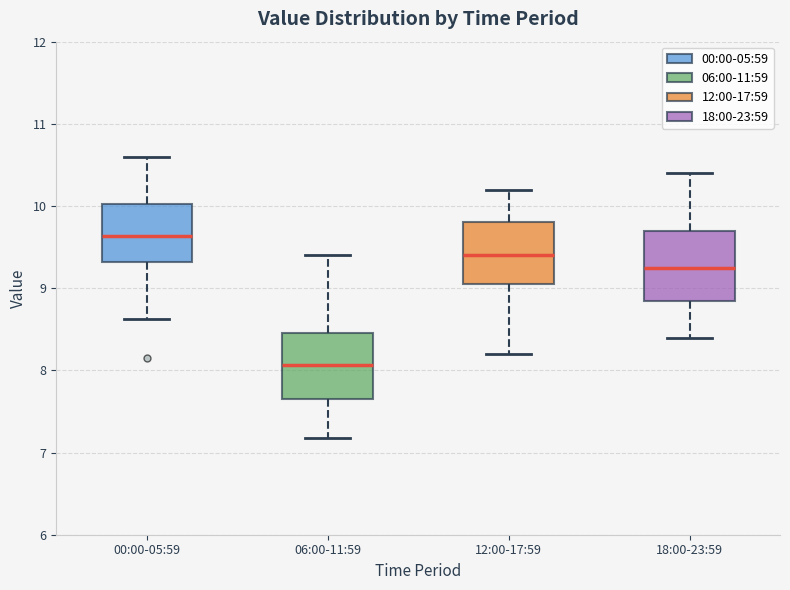

Reading left to right, transcribe this box plot: for each box, give where its median line is, the range the box spans, and where its two whiskers end, as read against the y-axis. The values are not printed on the chart, so give them approximately, as read against the axis.

00:00-05:59: median 9.6, box 9.3 to 10.0, whiskers 8.6 to 10.6
06:00-11:59: median 8.1, box 7.7 to 8.5, whiskers 7.2 to 9.4
12:00-17:59: median 9.4, box 9.1 to 9.8, whiskers 8.2 to 10.2
18:00-23:59: median 9.3, box 8.9 to 9.7, whiskers 8.4 to 10.4